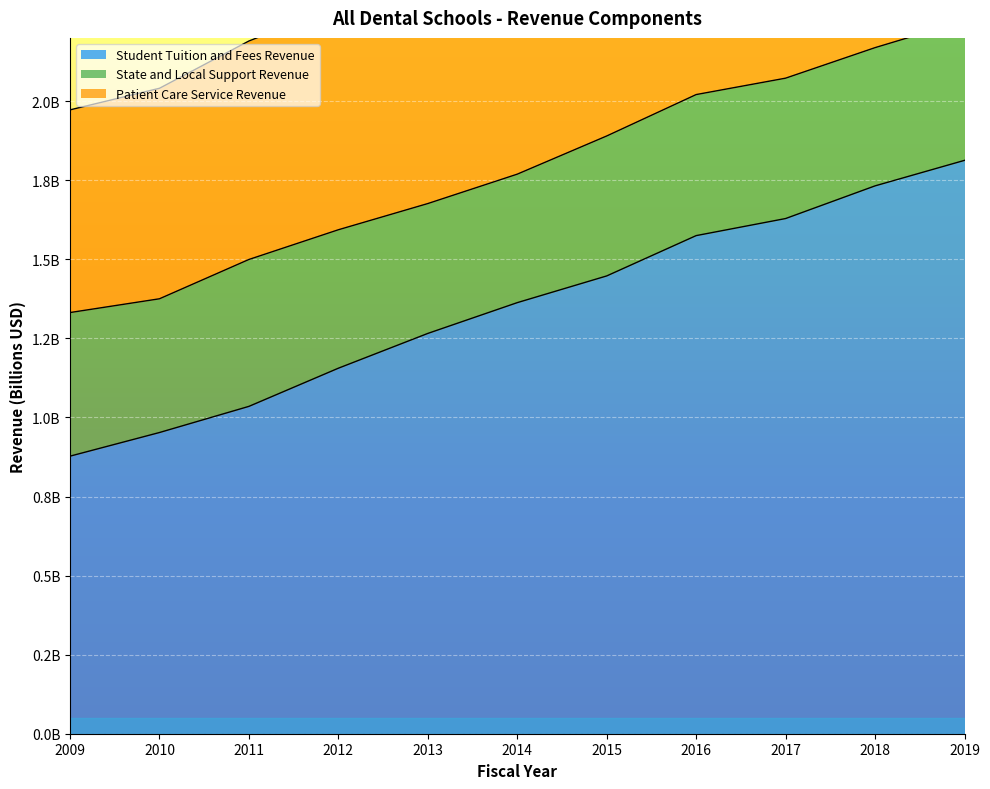

What is the value of the Student Tuition and Fees Revenue point at the 11th from the left?

1812785193